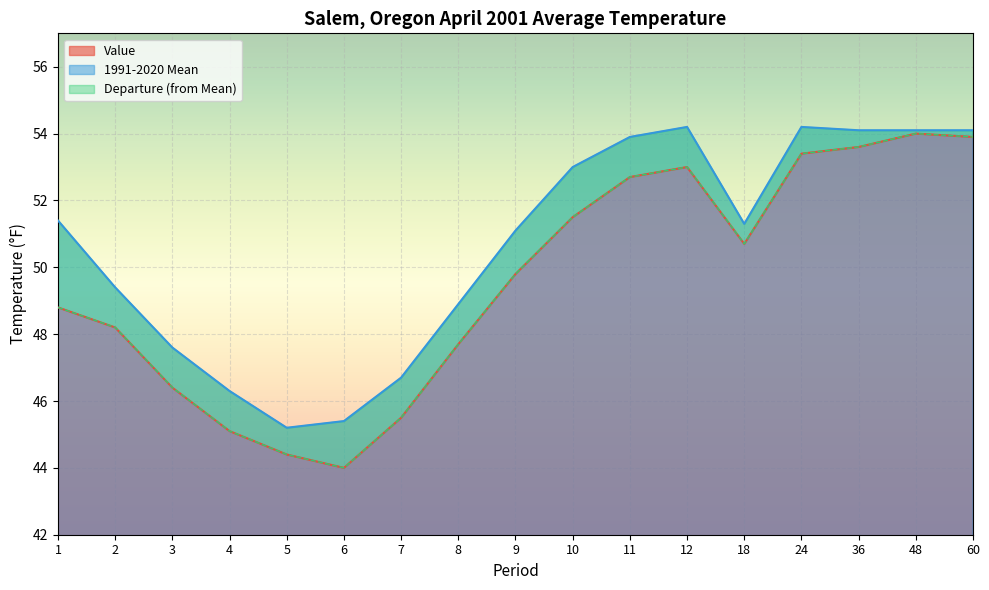

What is the difference between the maximum and second lowest values in the 1991-2020 Mean series?

8.8